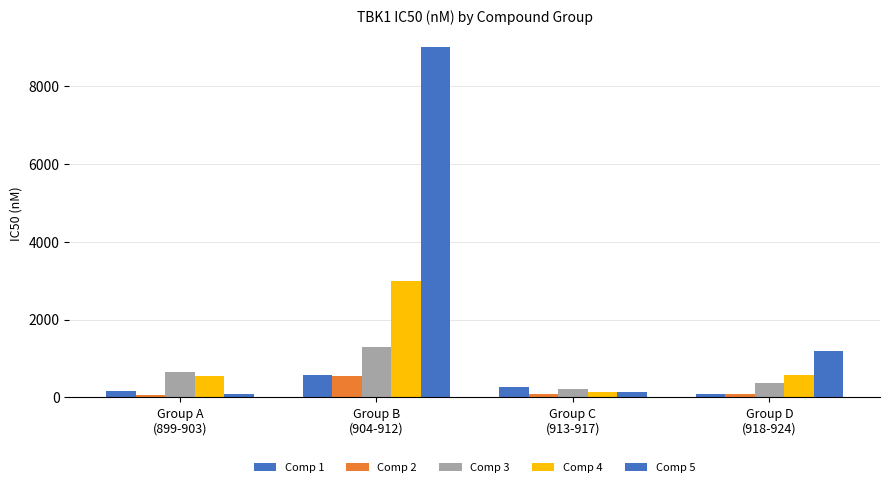

Is the value of Comp 4 at Group B
(904-912) greater than the value of Comp 2 at Group C
(913-917)?

Yes